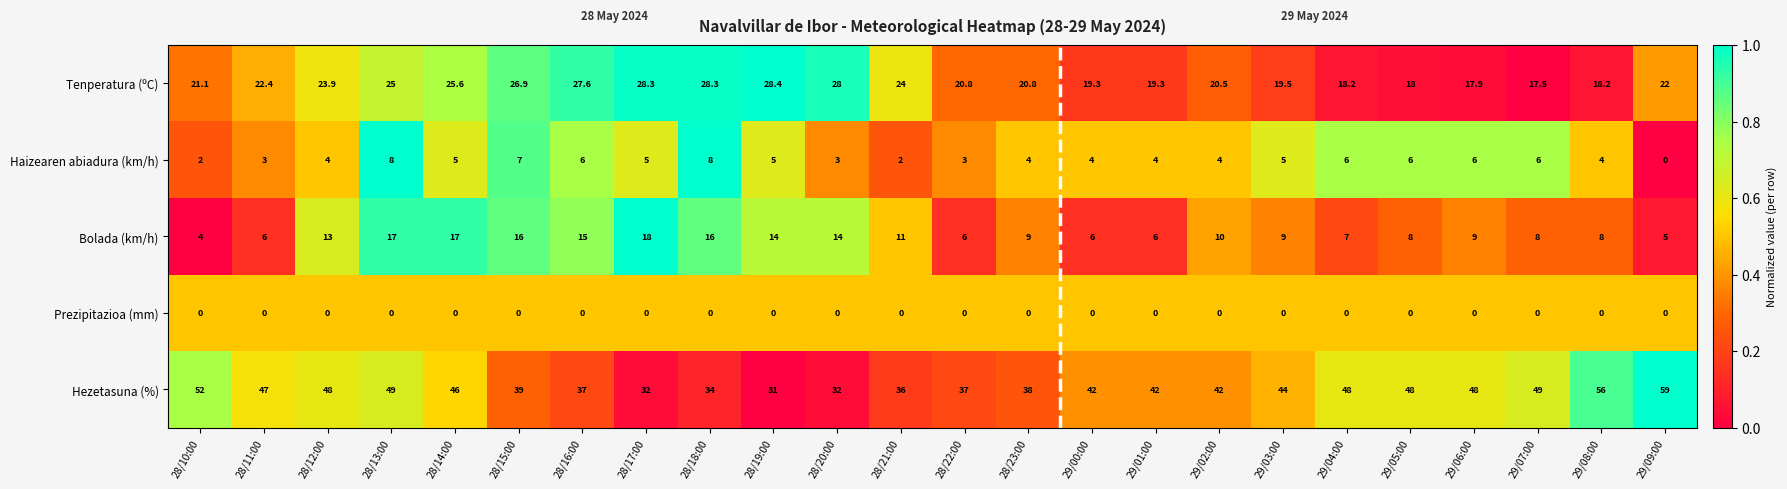

Rank the series at 29/06:00 from highest to lowest value.

Hezetasuna (%), Tenperatura (ºC), Bolada (km/h), Haizearen abiadura (km/h), Prezipitazioa (mm)